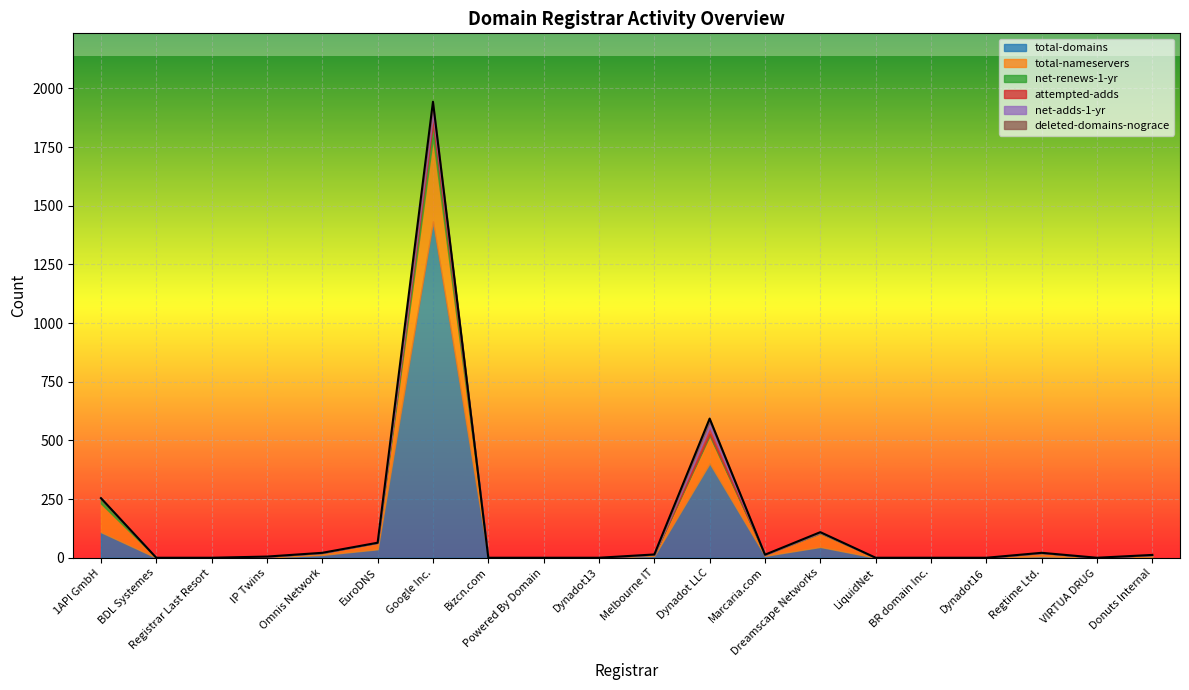

The total-domains series shows 0 at BR domain Inc.. True or false?

True